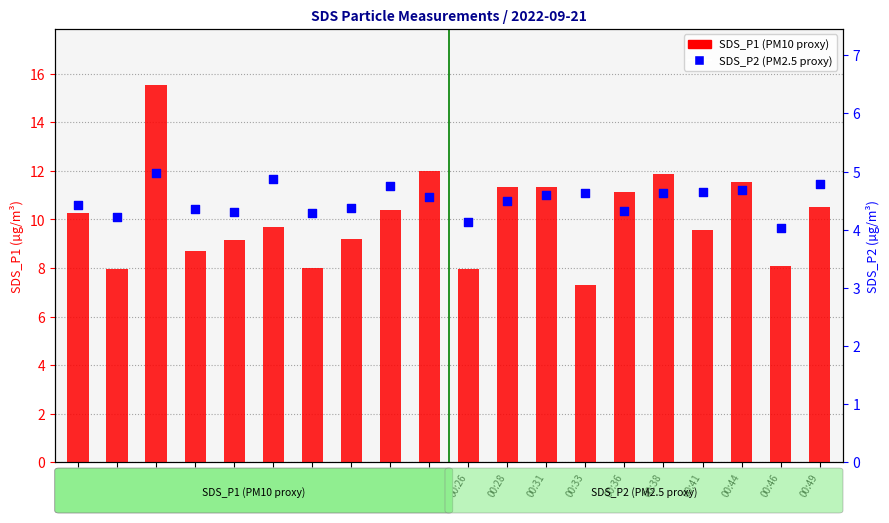

Which series has the largest Y range (max minus min)?

SDS_P1 (PM10 proxy)